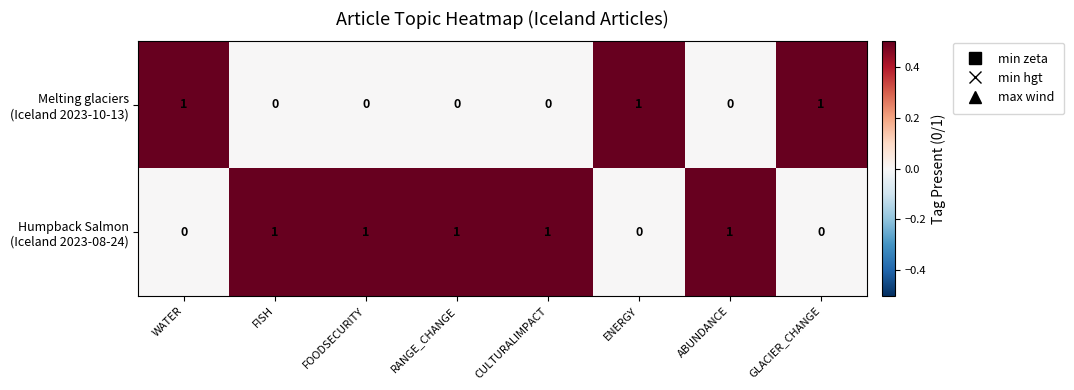

At how many categories does at least one series exceed 0?

8